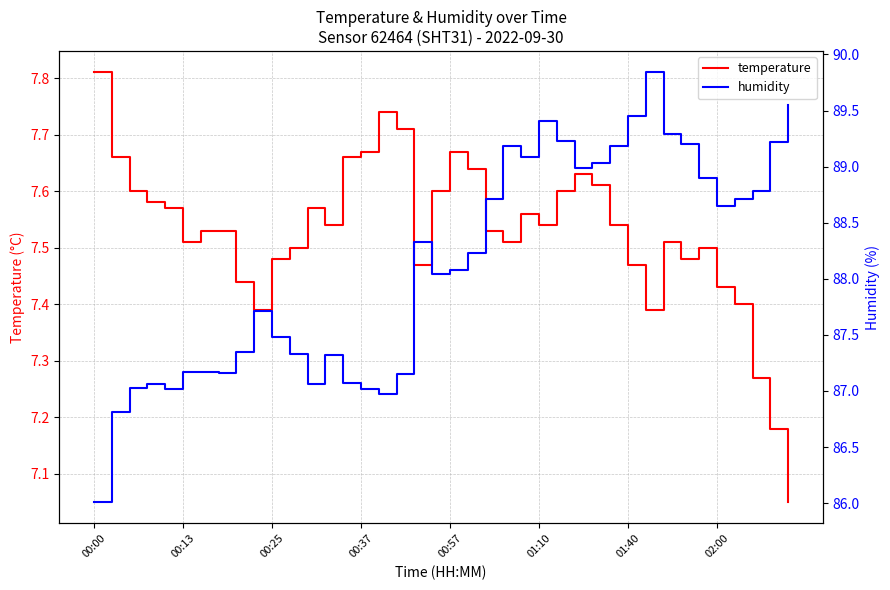

At which category is the sum across all series the highest?

31